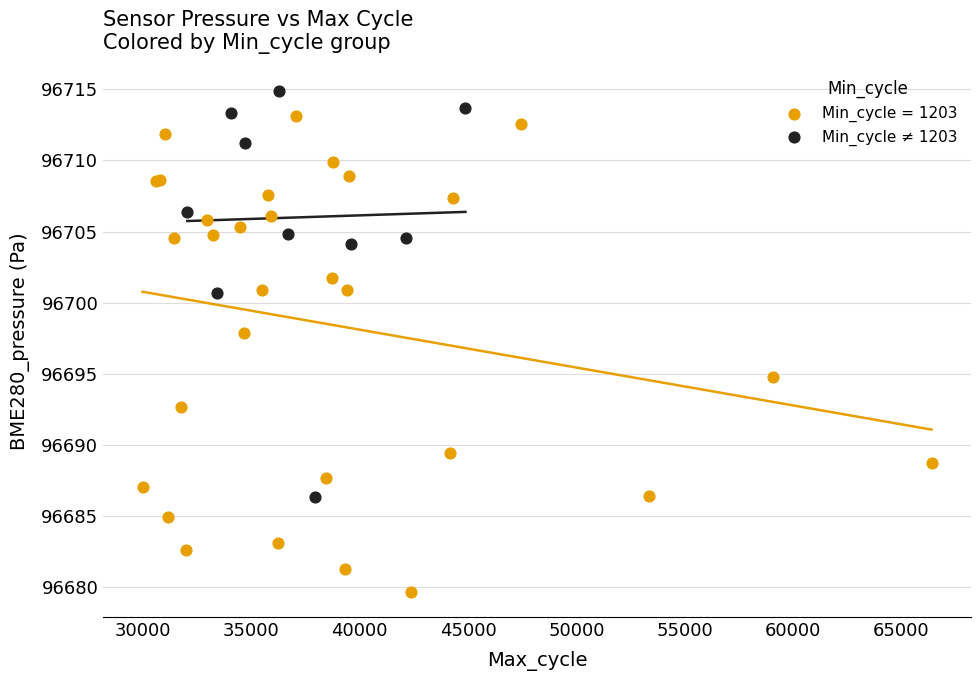

Which series reaches the minimum Y coordinate?

Min_cycle = 1203